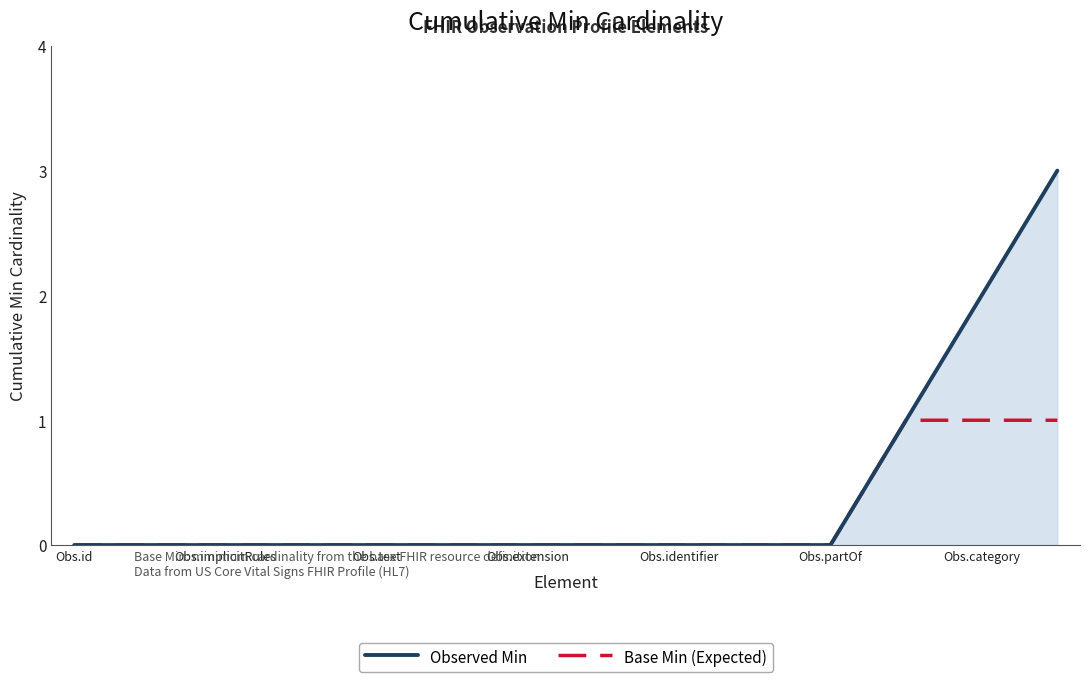

What is the difference between the maximum and second lowest values in the Base Min (Expected) series?

1